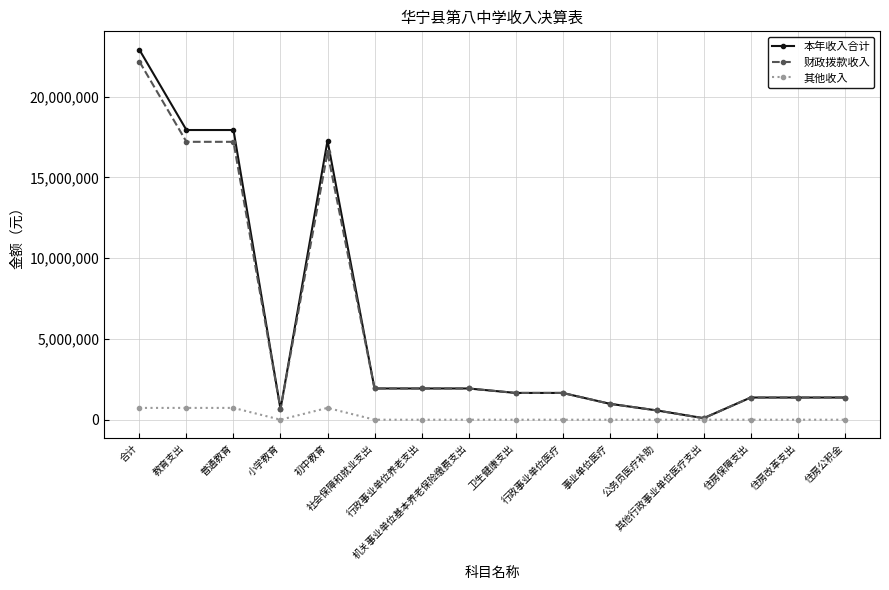

Does the chart display data point markers on the line(s)?

Yes